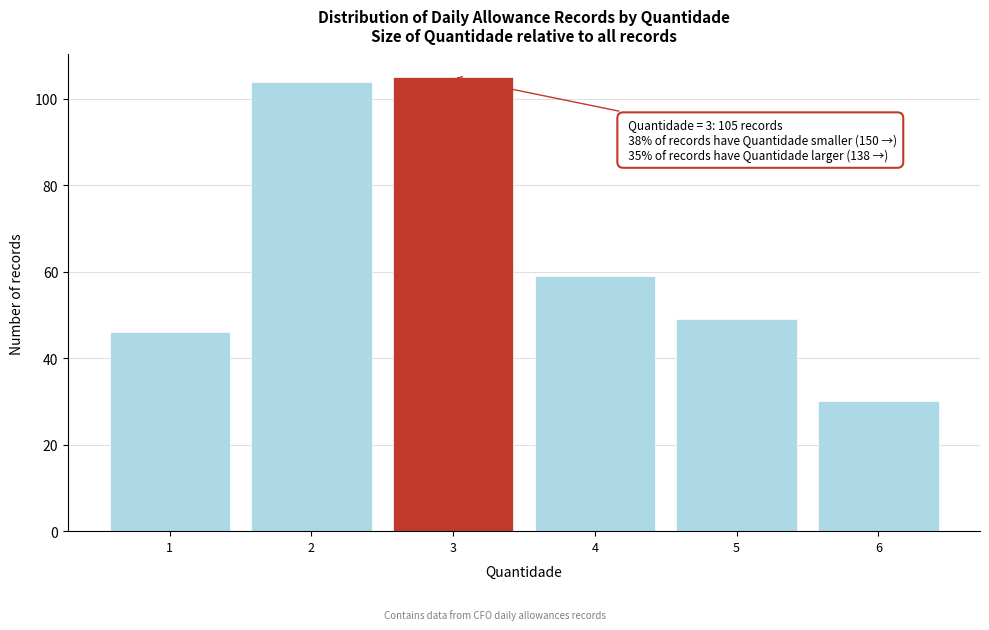

Reading right to left, what are all the values shown in this chart?

6=30	5=49	4=59	3=105	2=104	1=46